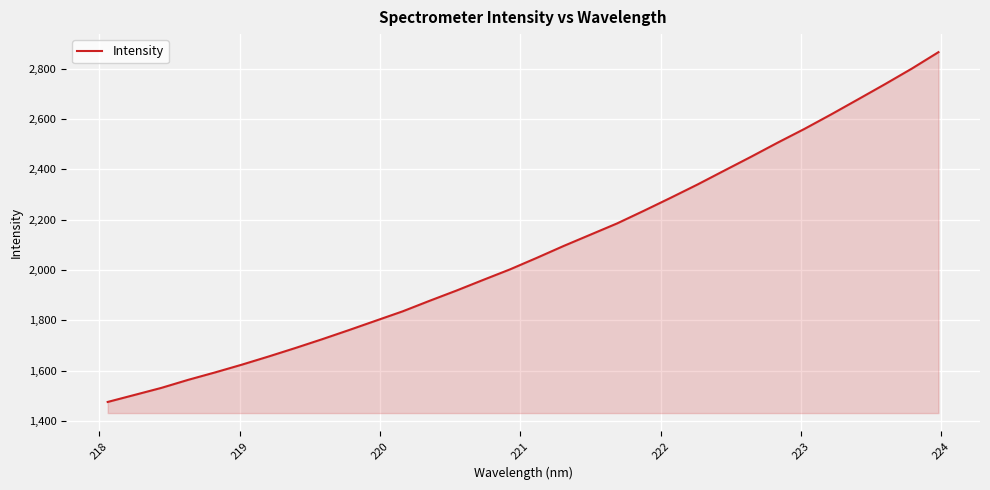

What is the greatest value displayed?

2866.3